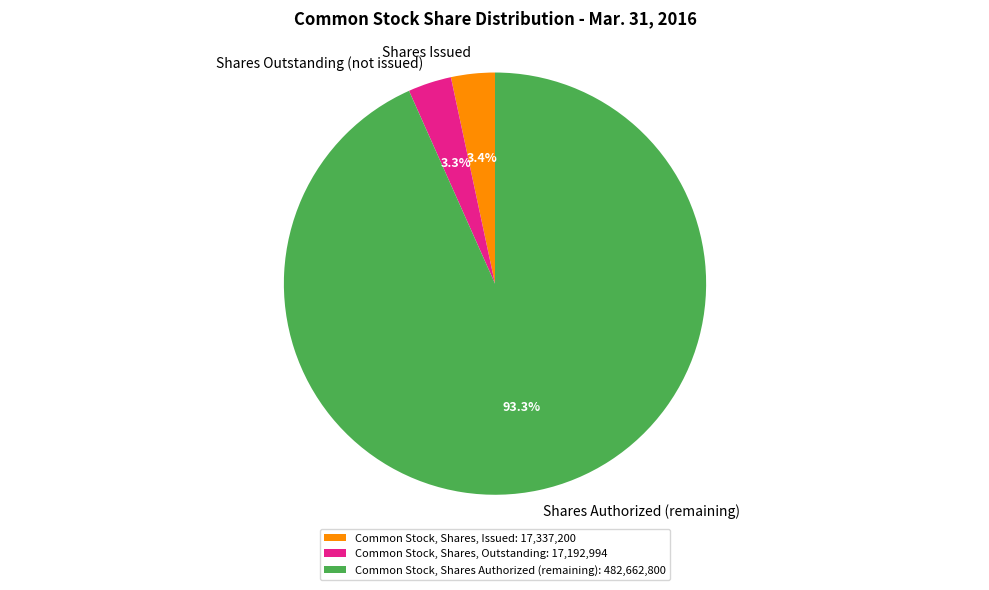

To the nearest percent, what is the average slice percentage?

33%